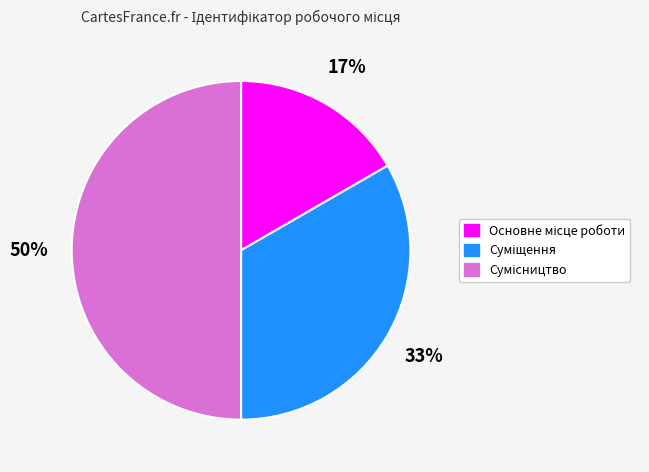

To the nearest percent, what is the difference between the largest and smallest slice percentages?

33%